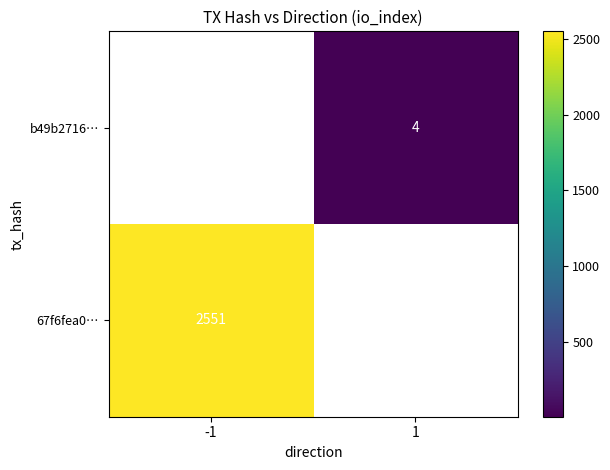

True or false: 67f6fea0… has a value of 929 at -1.

False